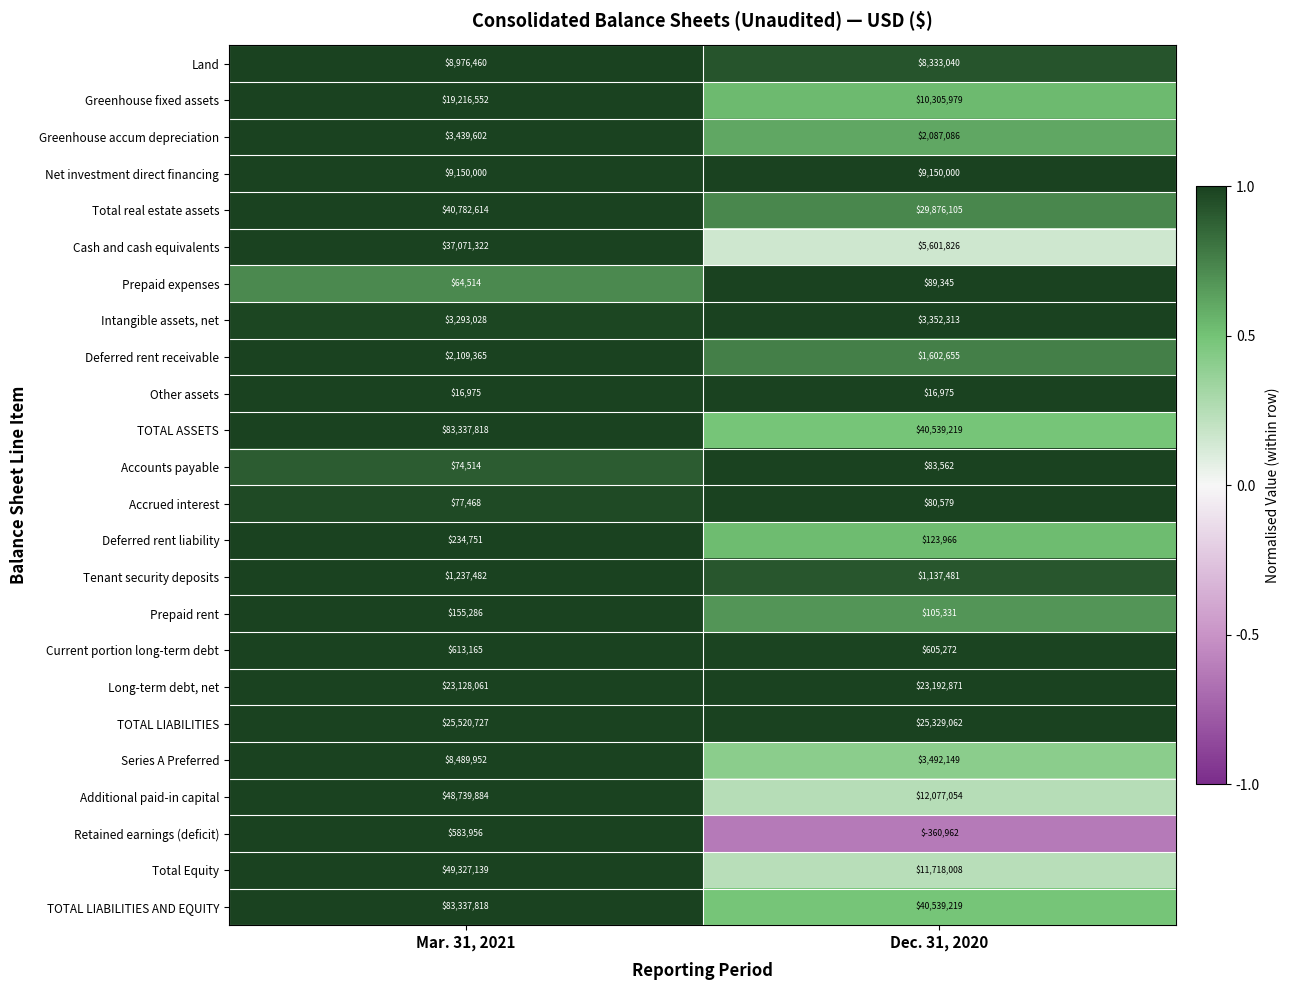

At which label is Tenant security deposits closest to 1187481?

Dec. 31, 2020